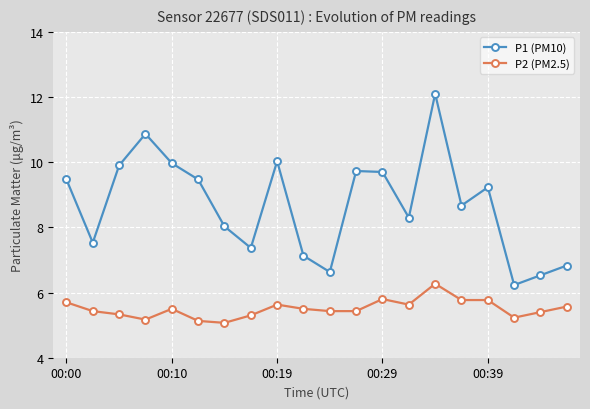

List the series in order of their peak value, highest first.

P1 (PM10), P2 (PM2.5)